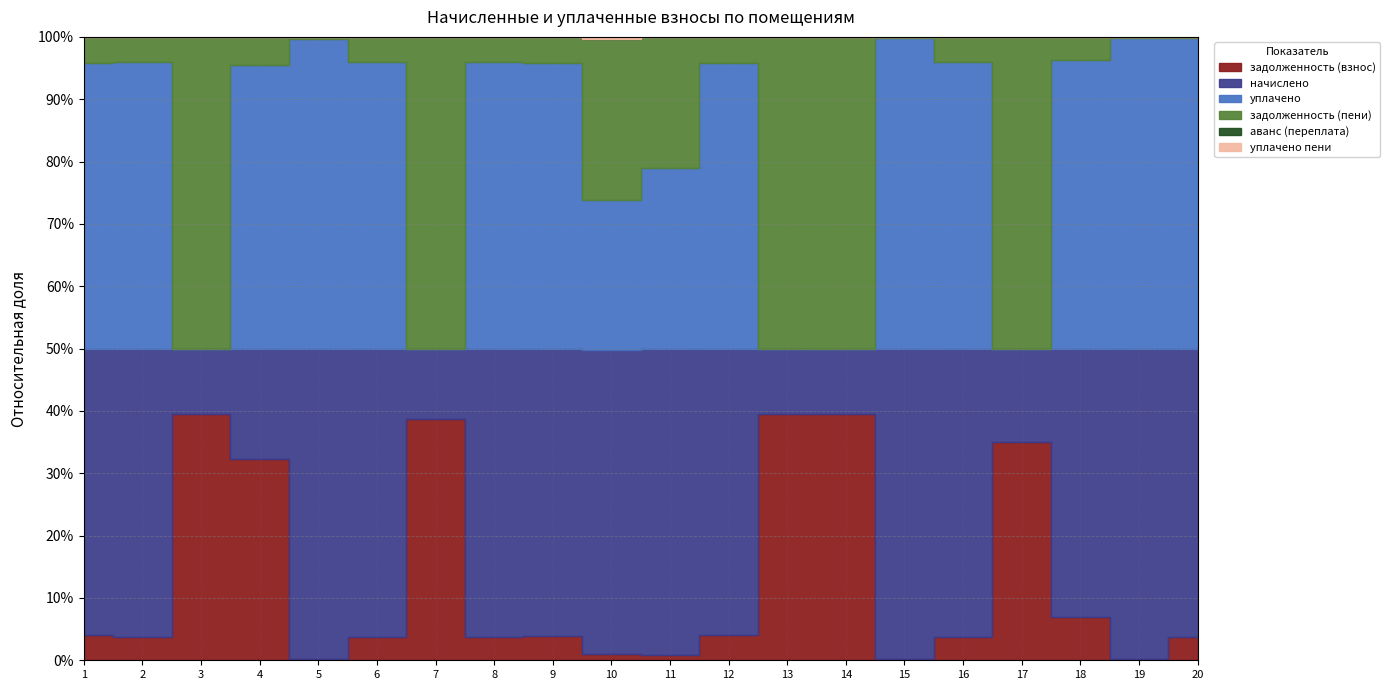

The value of начислено at 11 is 2925.7. True or false?

True